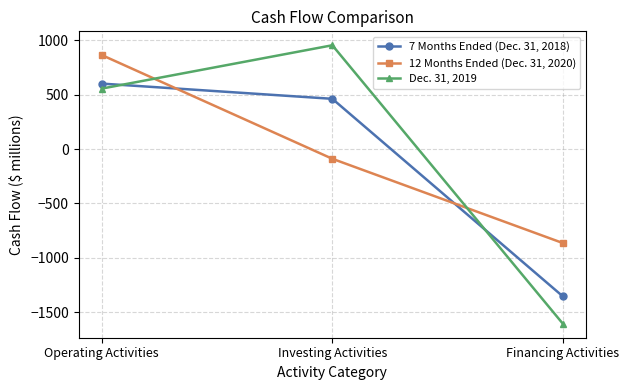

Which series changed the most between Operating Activities and Financing Activities?

Dec. 31, 2019